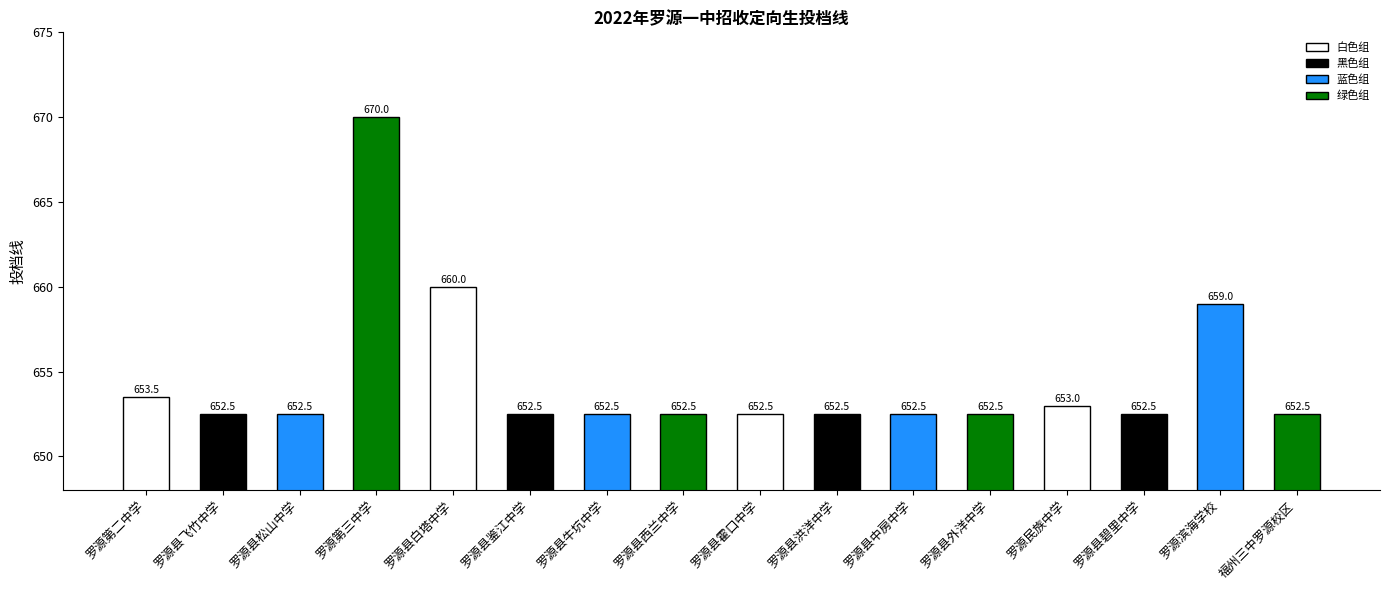

What is the value of the 11th bar from the left?

652.5